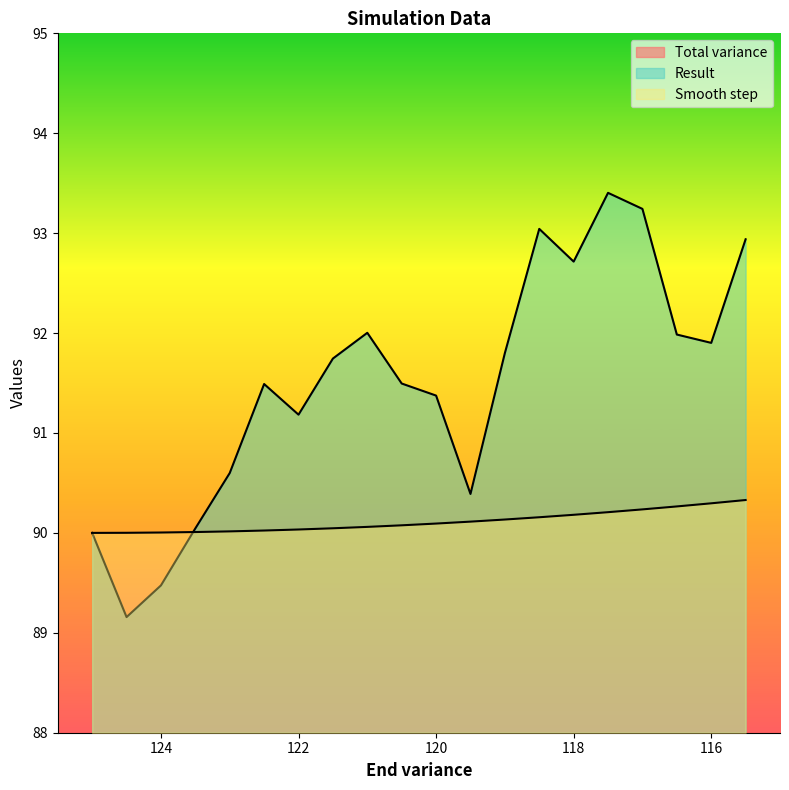

Reading right to left, what are all the values shown in this chart?

Total variance: 87.9	87.9	87.9	87.9	87.9	87.9	87.9	87.9	87.9	87.9	87.9	87.9	87.9	87.9	87.9	87.9	87.9	87.9	87.9	87.9
Result: 92.9	91.9	92.0	93.2	93.4	92.7	93.0	91.8	90.4	91.4	91.5	92.0	91.7	91.2	91.5	90.6	90.0	89.5	89.2	90.0
Smooth step: 90.3	90.3	90.3	90.2	90.2	90.2	90.2	90.1	90.1	90.1	90.1	90.1	90.0	90.0	90.0	90.0	90.0	90.0	90.0	90.0